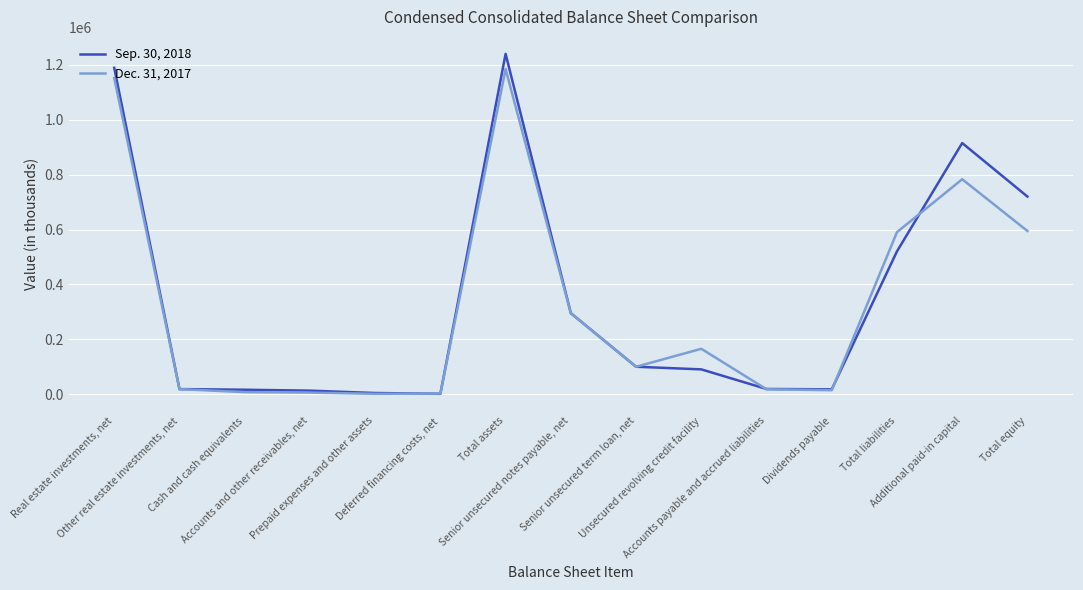

What position from the right is Additional paid-in capital?

2